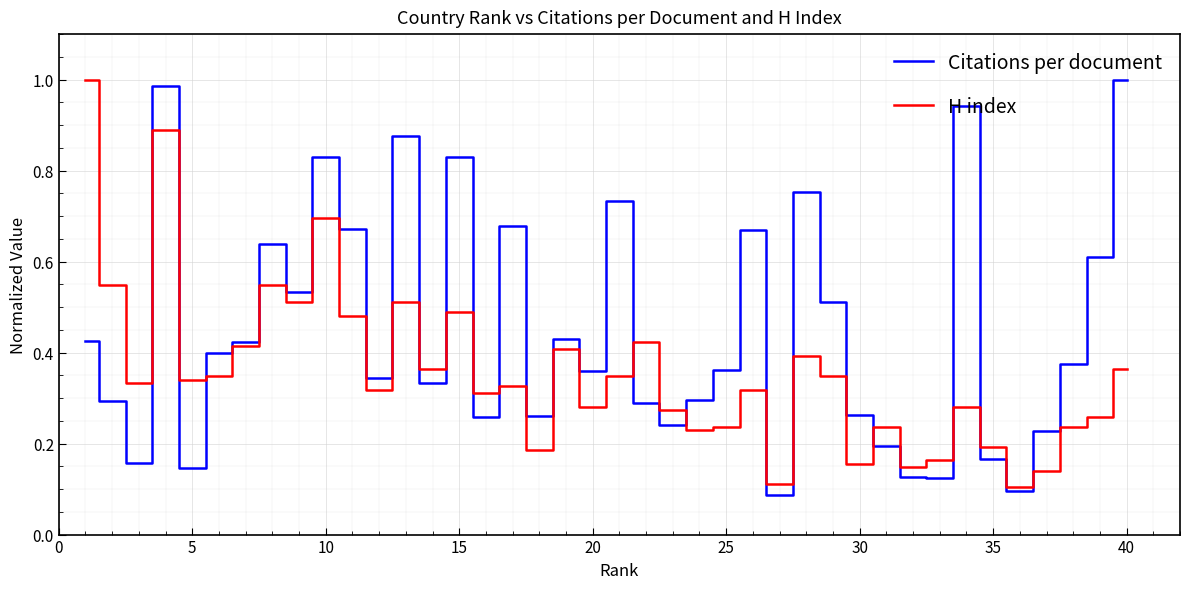

Rank the series by their average value, from lowest to highest.

H index, Citations per document